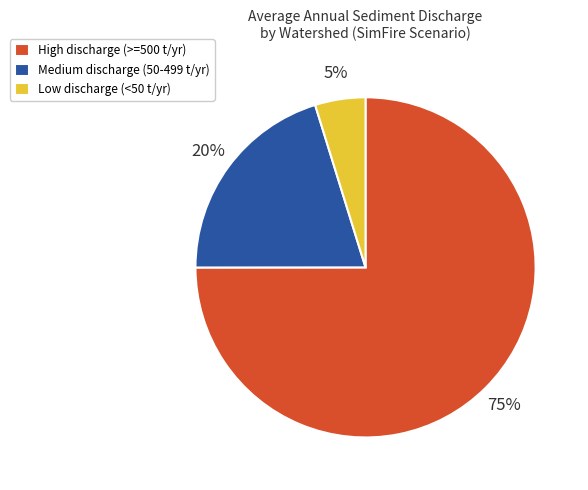

Is there a majority slice in this chart?

Yes